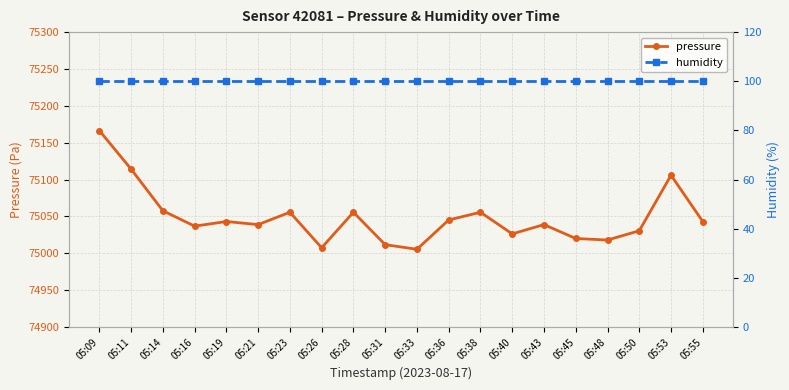

Does the chart have visible grid lines?

Yes